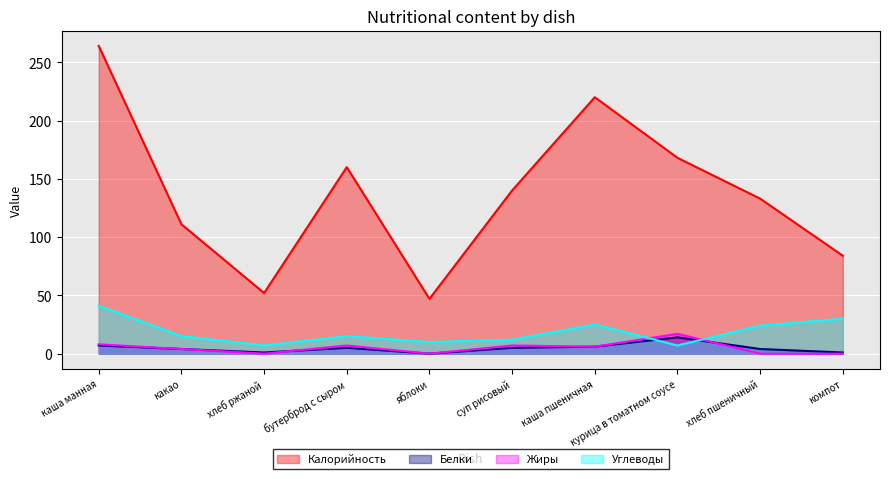

At which category does the chart reach its minimum across all series?

яблоки